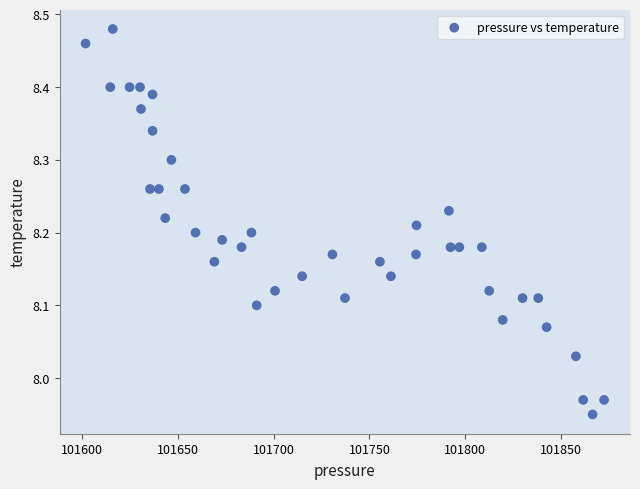

What is the range of X values (max minus min)?

270.4